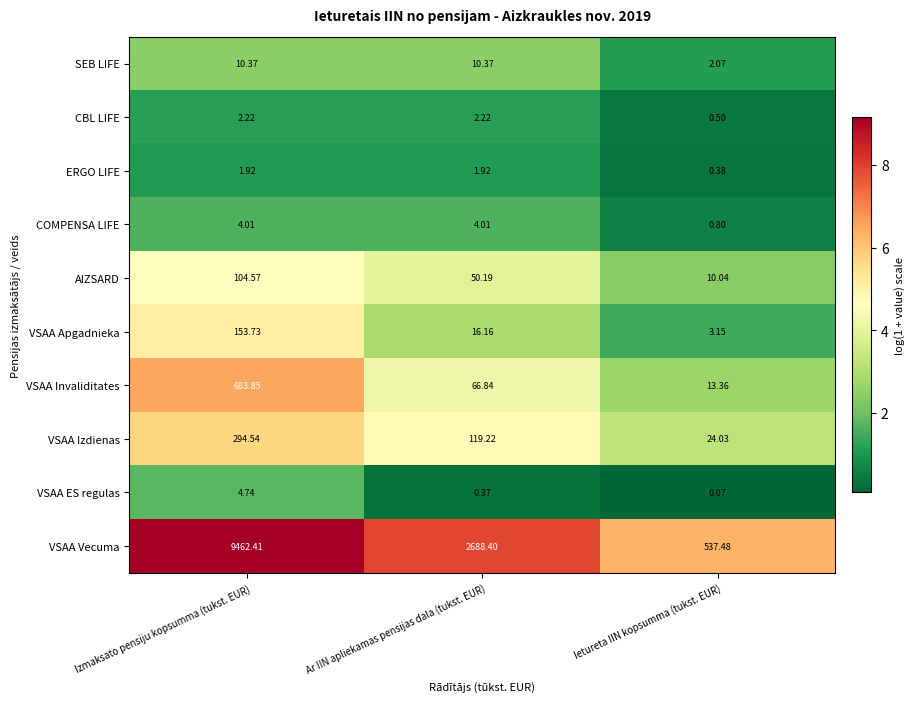

Where does the ERGO LIFE series first go above 1?

Izmaksato pensiju kopsumma (tukst. EUR)